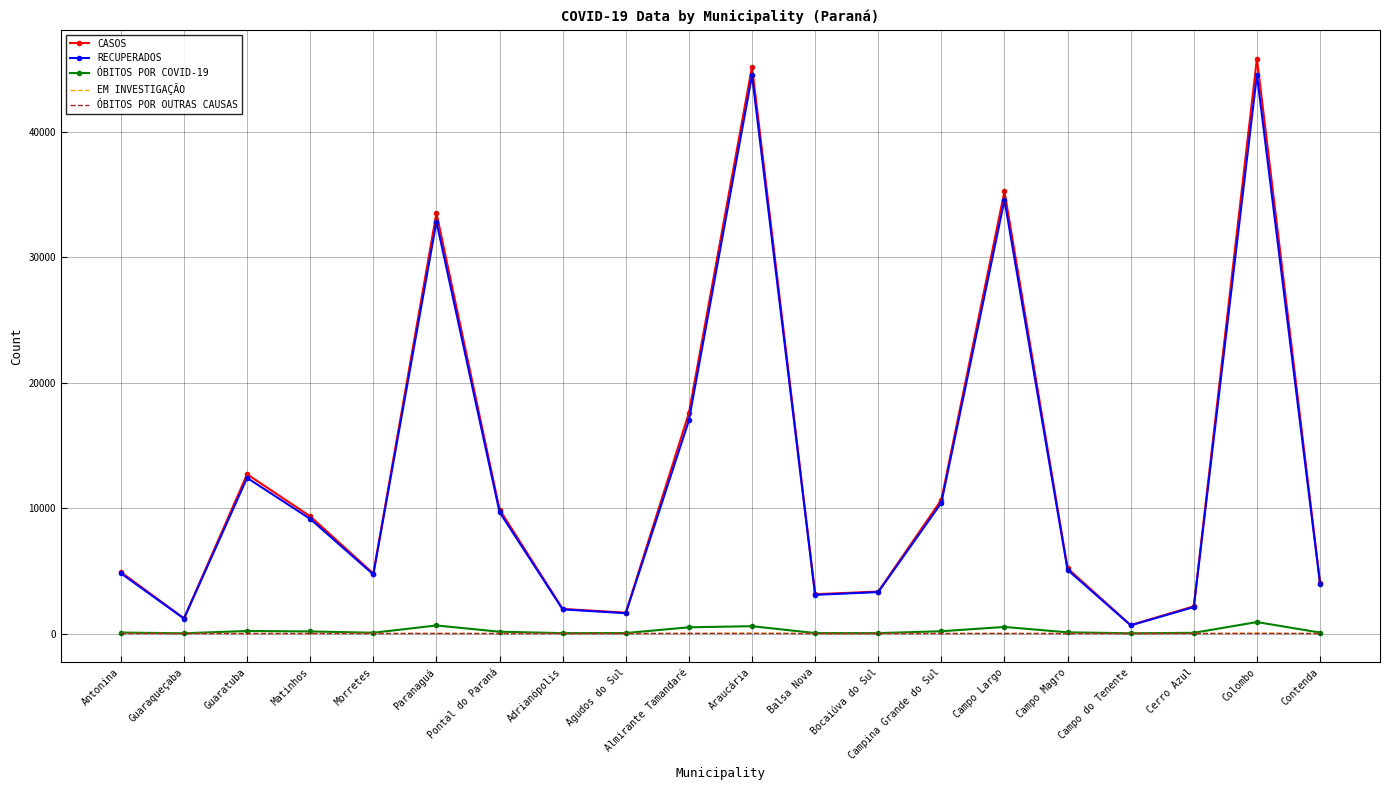

What is the spread (max minus min) of values at Agudos do Sul?

1663